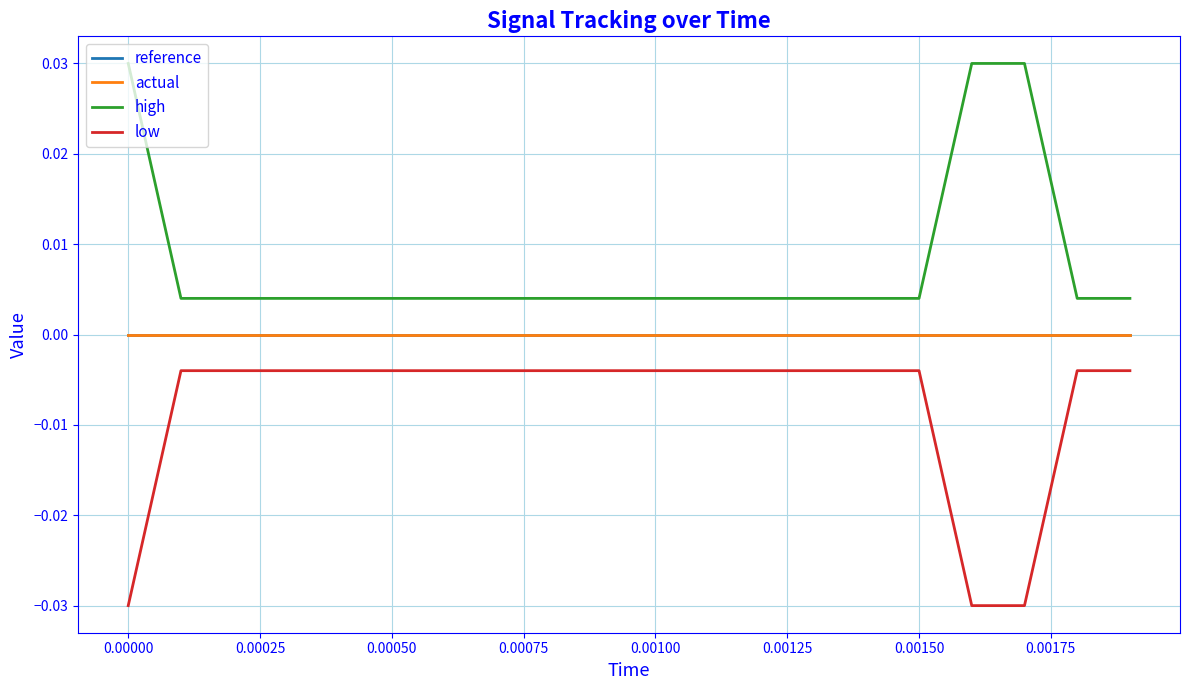

Does the chart display data point markers on the line(s)?

No